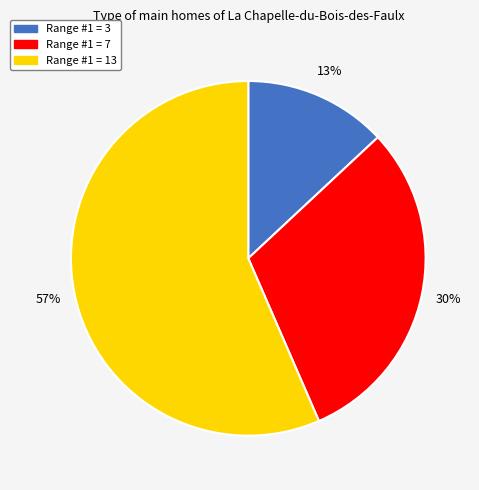

Is there any slice that represents more than half of the pie?

Yes